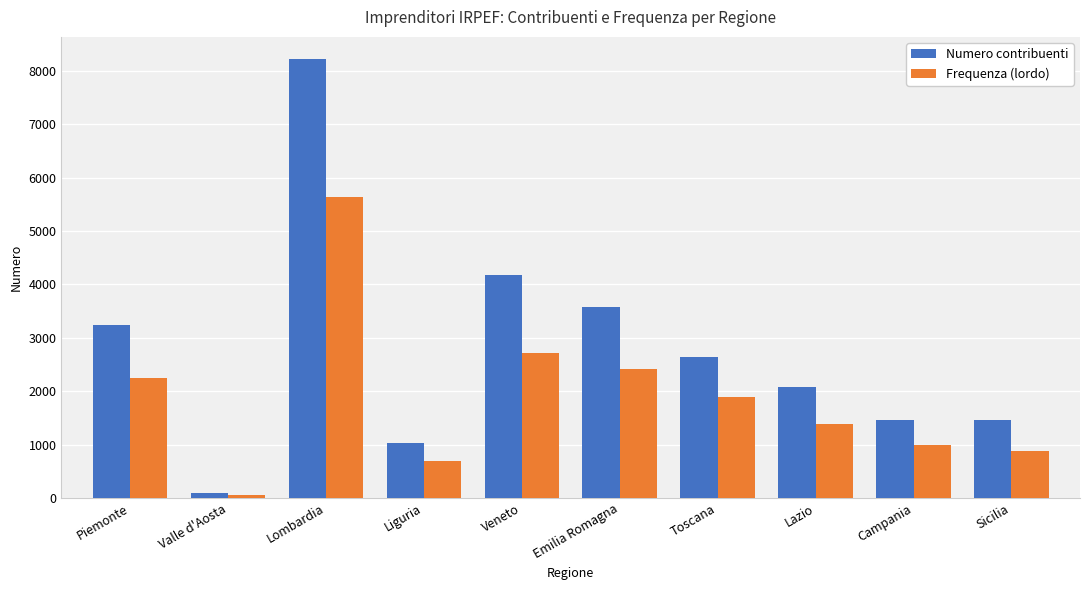

The Numero contribuenti series shows 1026 at Liguria. True or false?

True